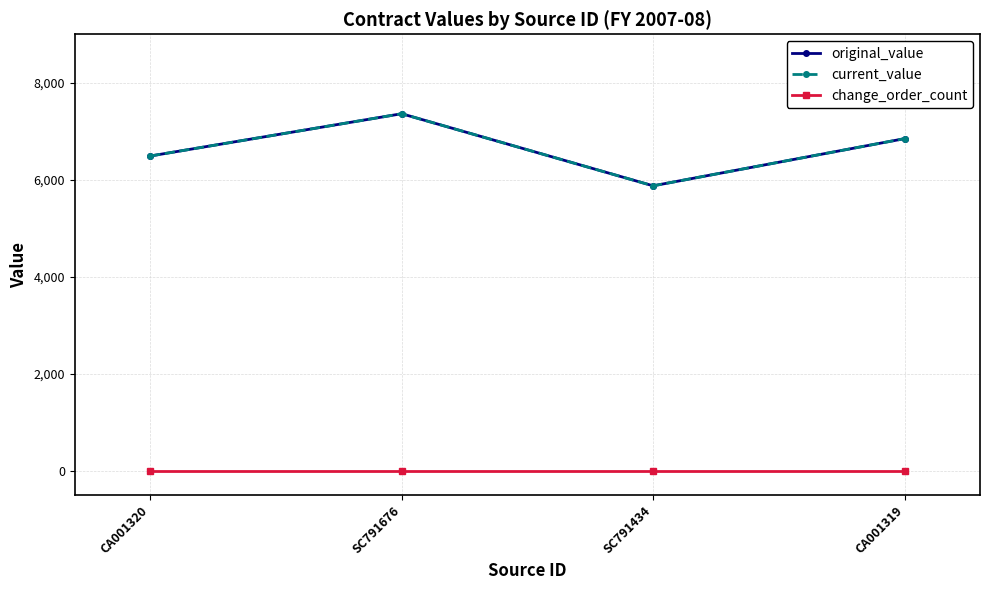

Reading left to right, transcribe all the data shown in this chart.

original_value: 6490.0	7362.0	5875.6	6848.4
current_value: 6490.0	7362.0	5875.6	6848.4
change_order_count: 0.0	0.0	0.0	0.0